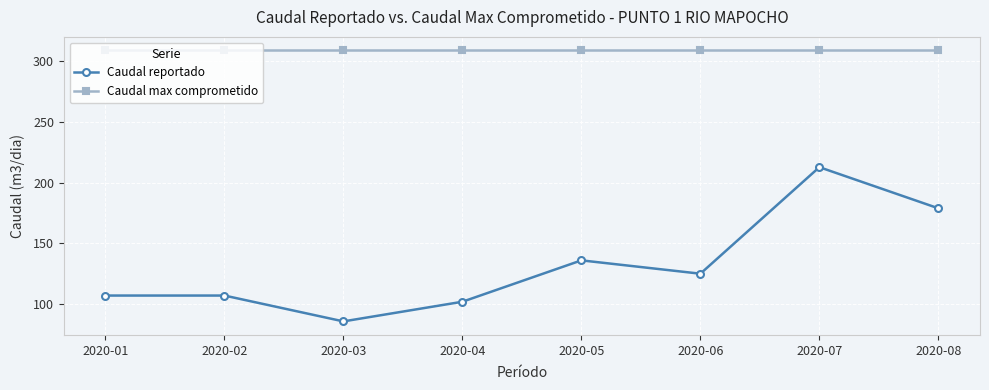

The value of Caudal max comprometido at 2020-04 is 309.0. True or false?

True